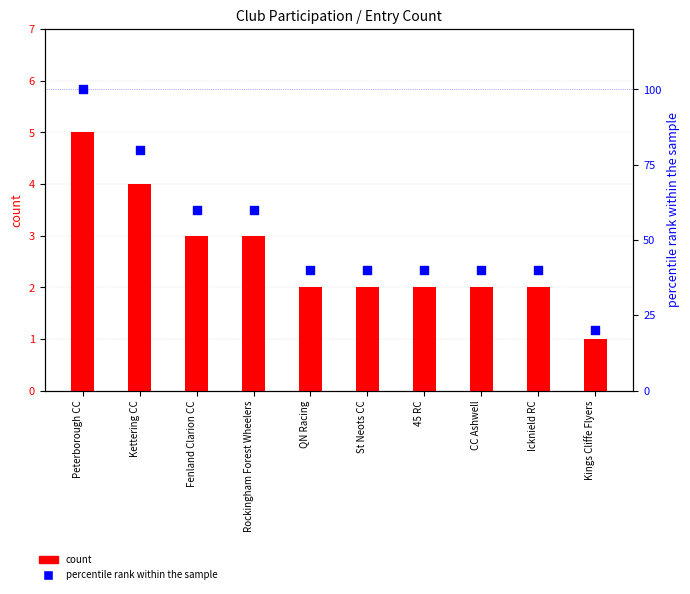

Which series has the largest total across all categories?

percentile rank within the sample